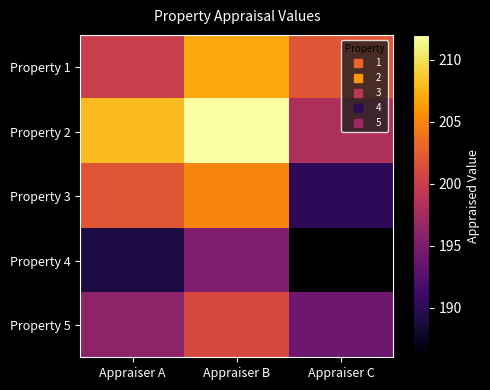

Reading left to right, what are all the values shown in this chart?

Property 1: Appraiser A=200	Appraiser B=207	Appraiser C=202
Property 2: Appraiser A=208	Appraiser B=212	Appraiser C=198
Property 3: Appraiser A=202	Appraiser B=205	Appraiser C=190
Property 4: Appraiser A=189	Appraiser B=195	Appraiser C=186
Property 5: Appraiser A=196	Appraiser B=201	Appraiser C=194